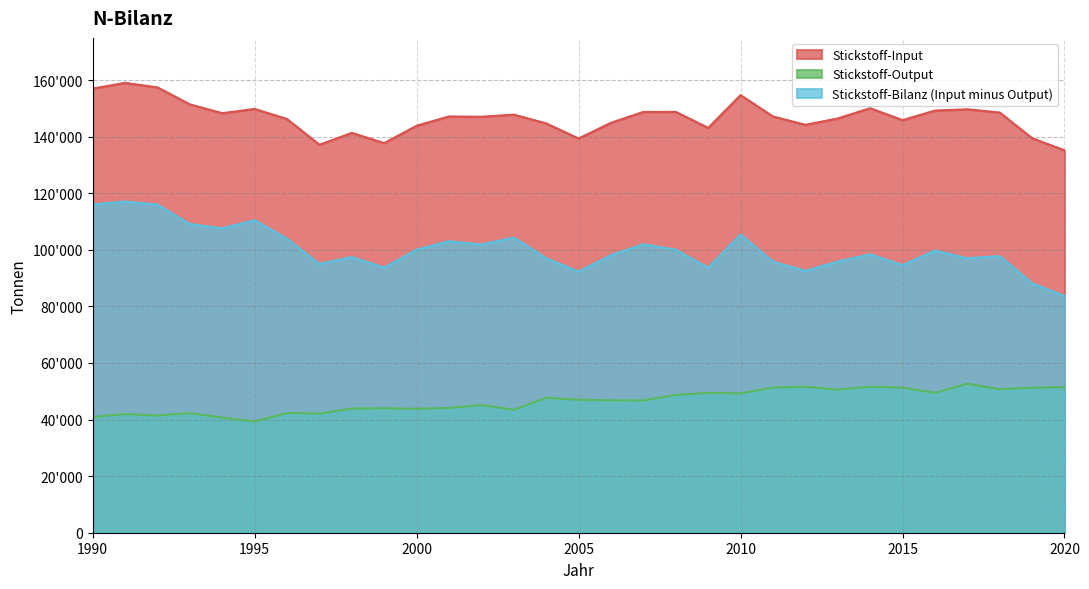

What is the minimum value shown in the chart?

39327